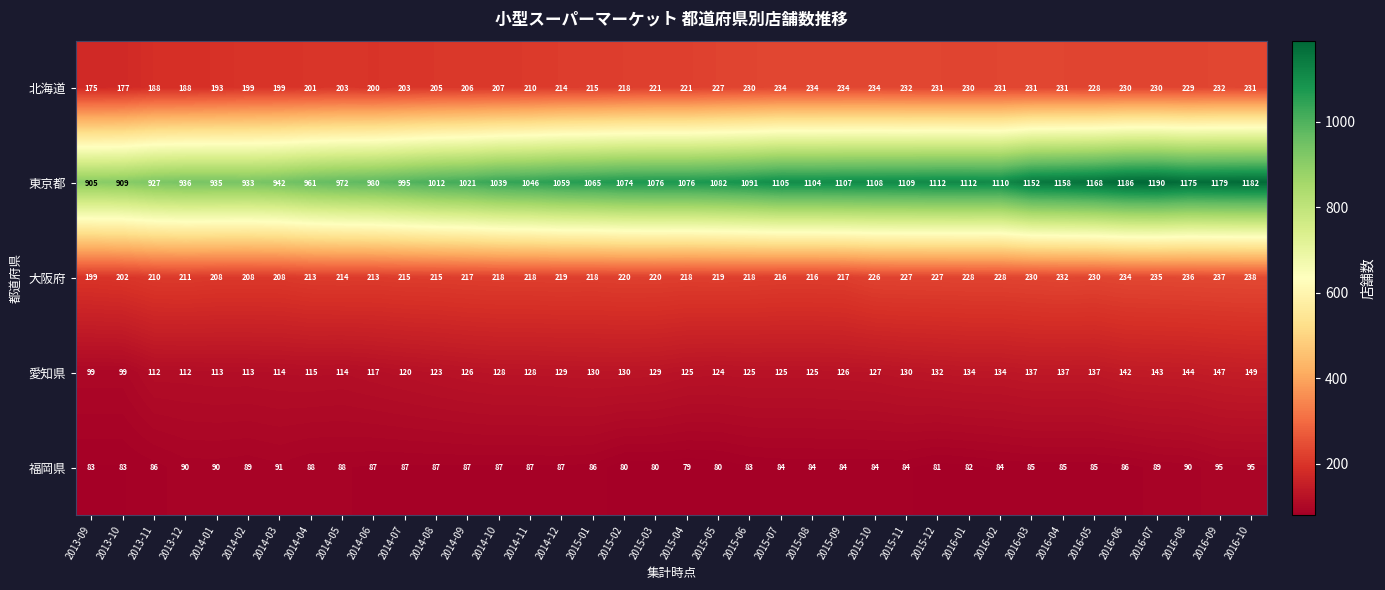

Which series has the widest spread of values?

東京都